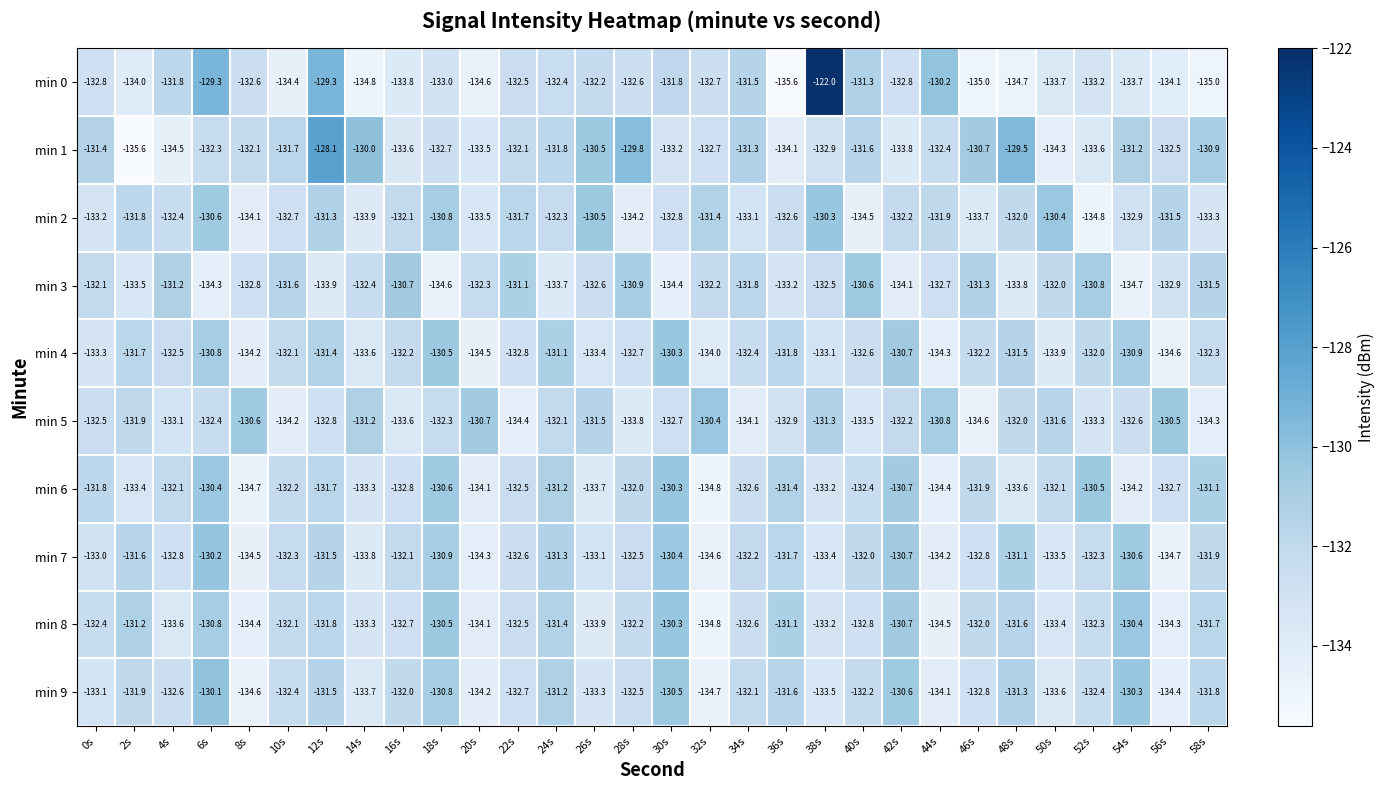

What is the sum of all min 8 values?

-3972.6